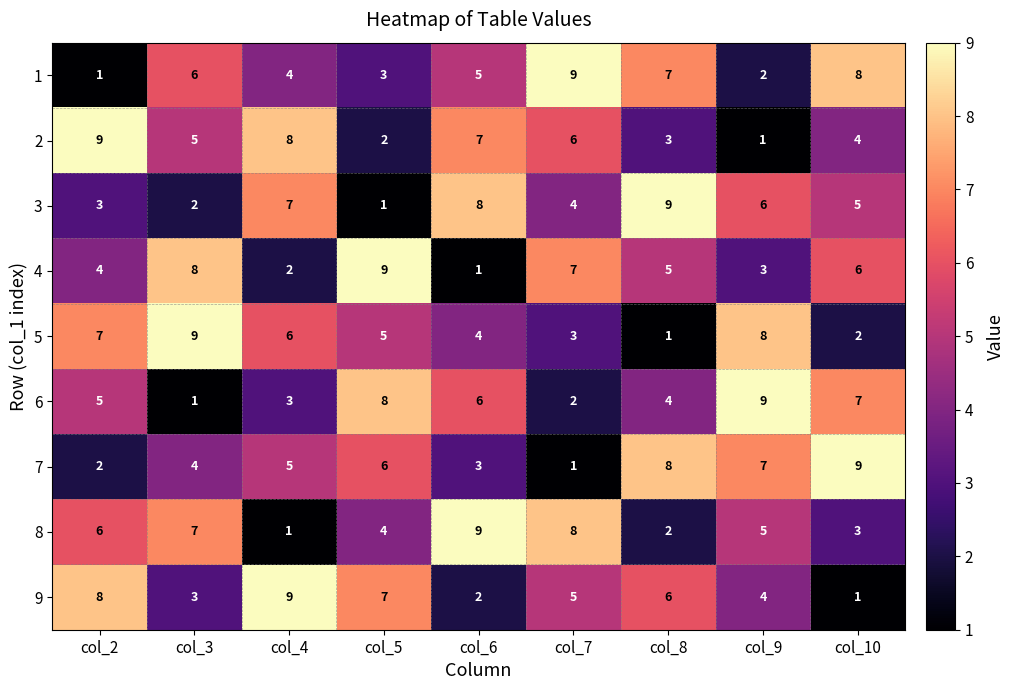

At how many categories does at least one series exceed 8?

9